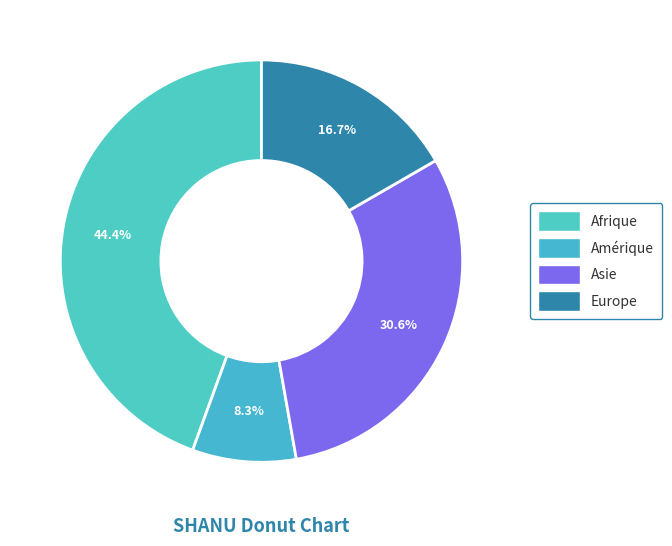

To the nearest percent, what portion does Amérique represent?

8%